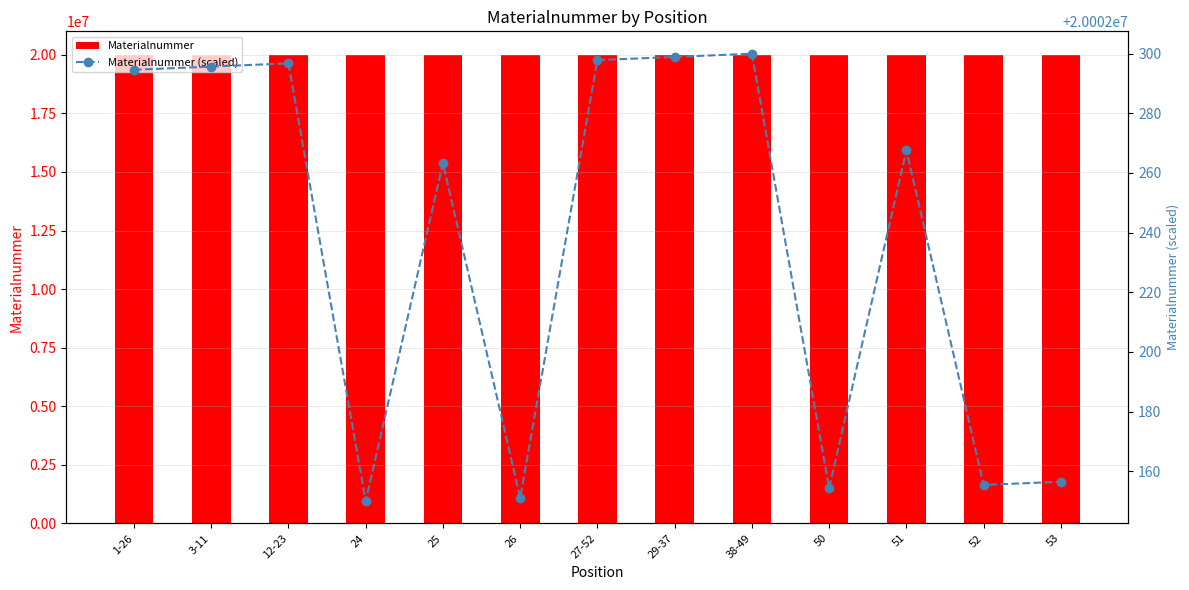

What is the label of the 7th bar from the right?

27-52